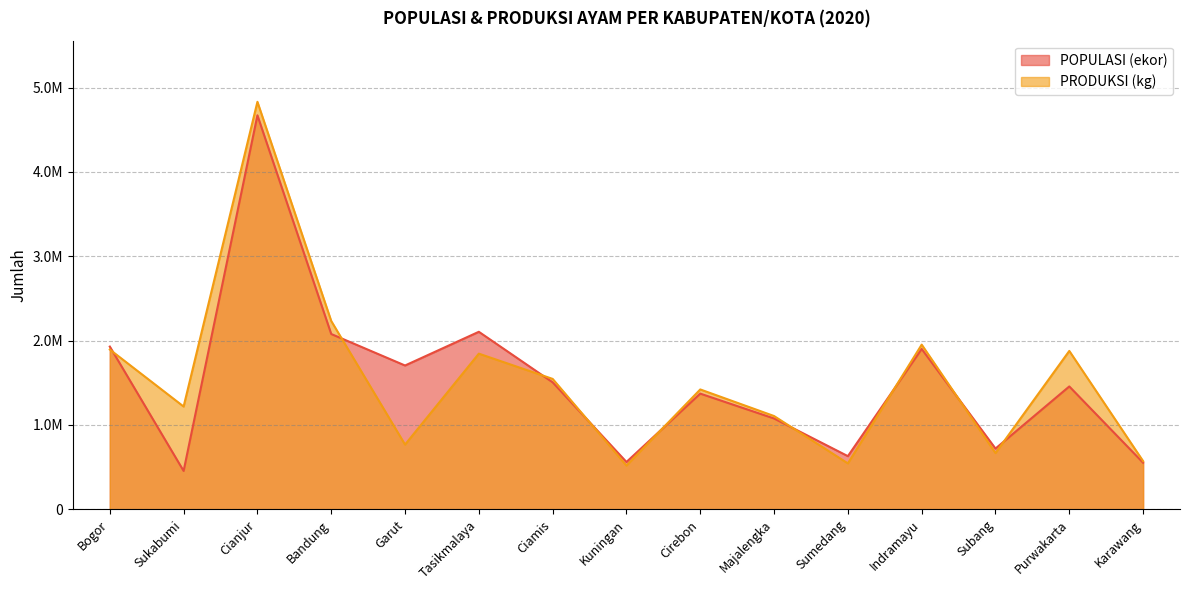

Where does the POPULASI (ekor) series first go above 1456490?

Bogor